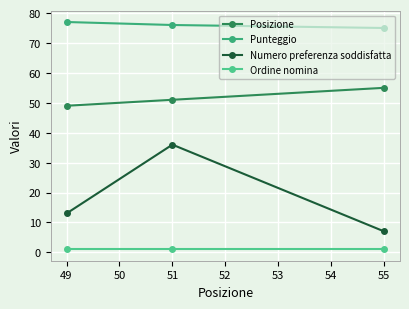

Rank the series by their maximum value, from lowest to highest.

Ordine nomina, Numero preferenza soddisfatta, Posizione, Punteggio